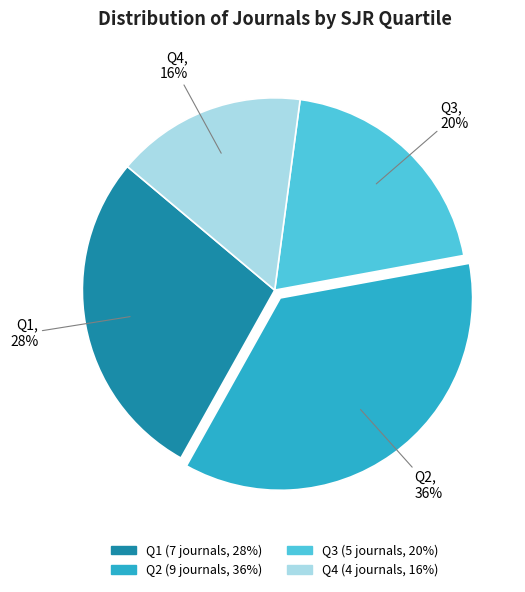

True or false: Q4 accounts for 23% of the total.

False